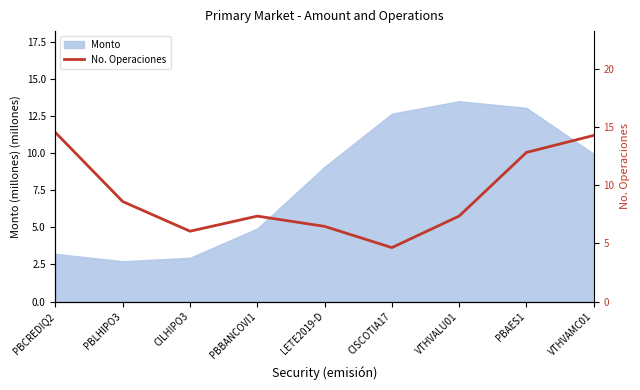

Where is the data nearest to the value 9?

PBLHIPO3